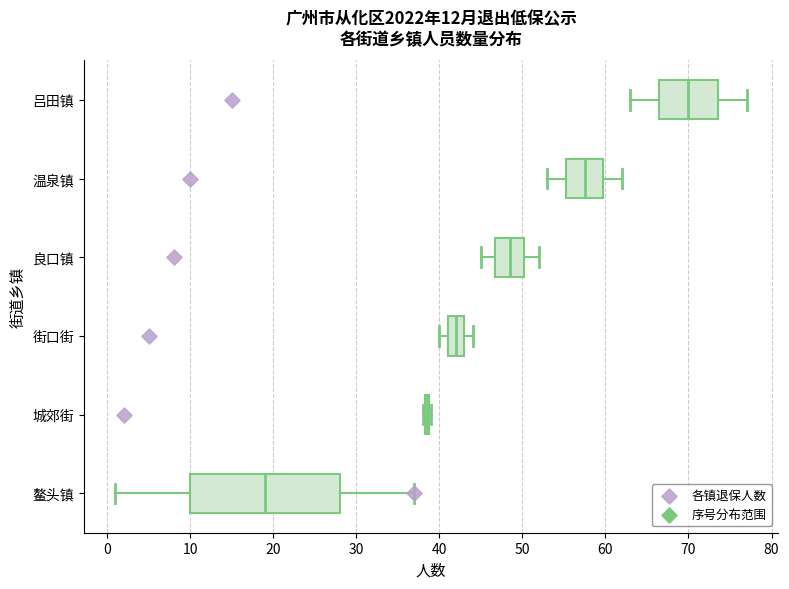

Comparing the boxes themselves (not the whiskers), which one is the widest?

鳌头镇